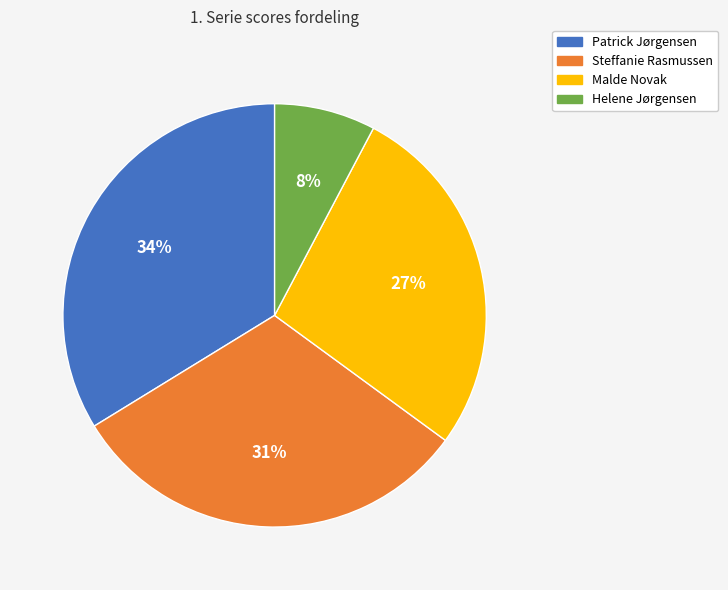

Do Patrick Jørgensen and Steffanie Rasmussen together represent more than half of the pie?

Yes